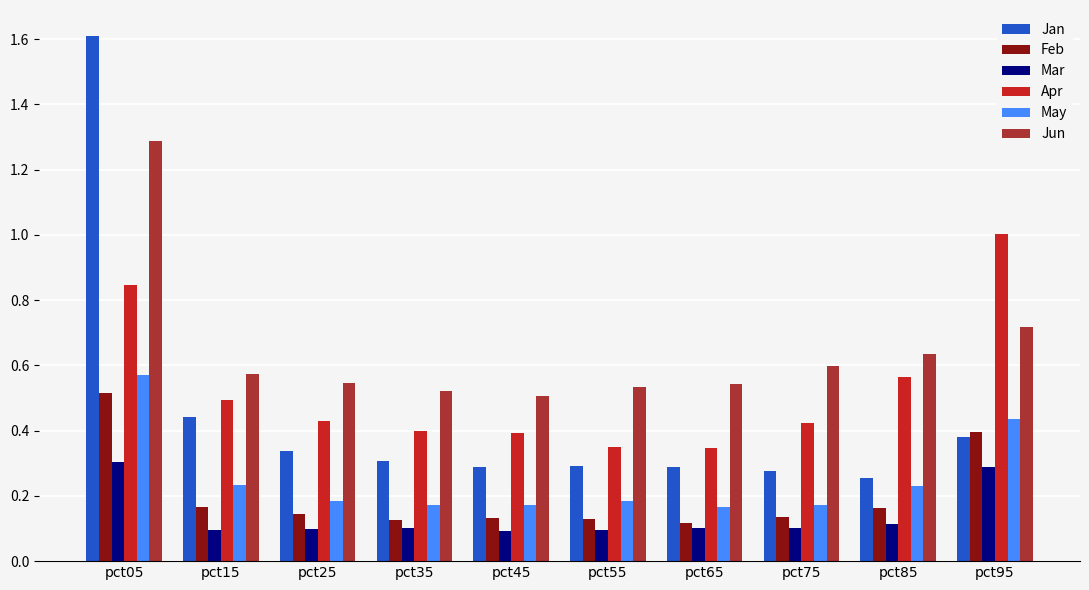

What is the sum of all Jan values?

4.5